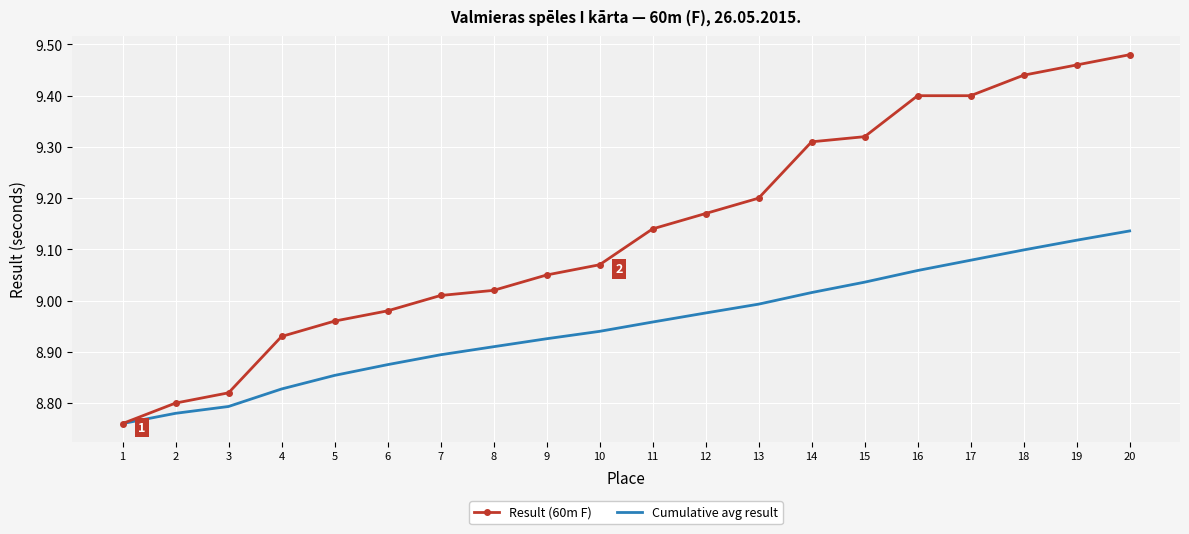

Between 6 and 14, which series saw the biggest shift?

Result (60m F)